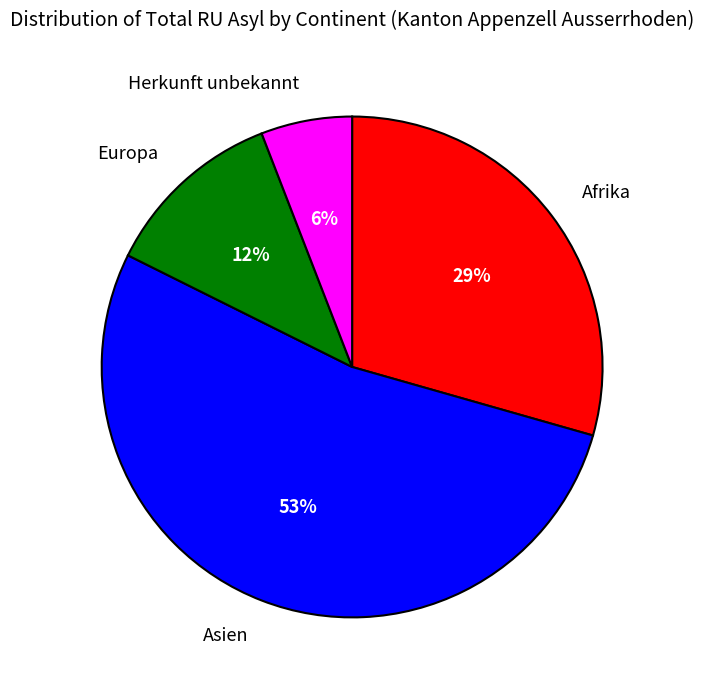

What percentage is the Herkunft unbekannt slice, to the nearest percent?

6%